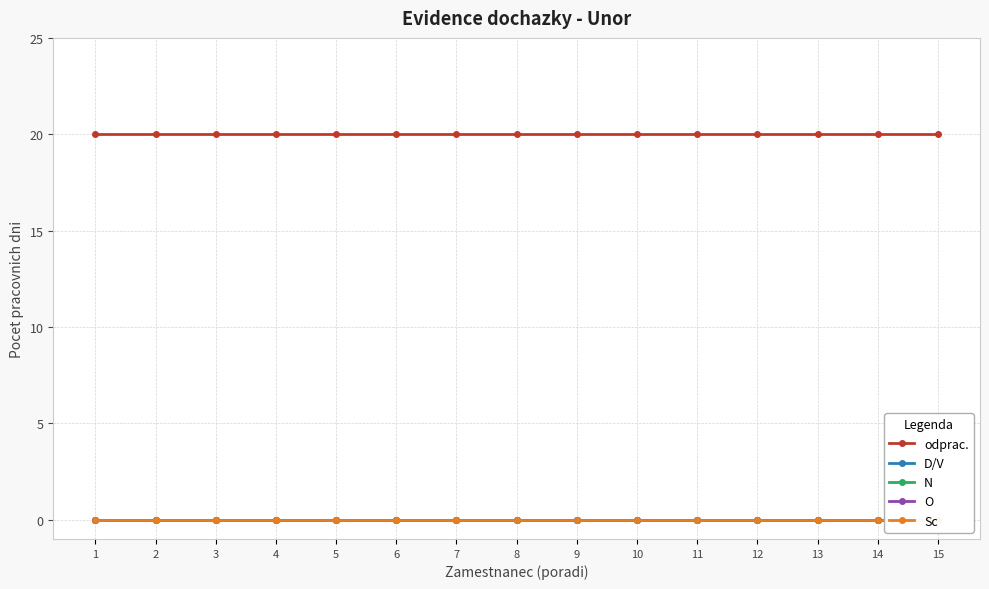

The Sc series shows 0 at 4. True or false?

True